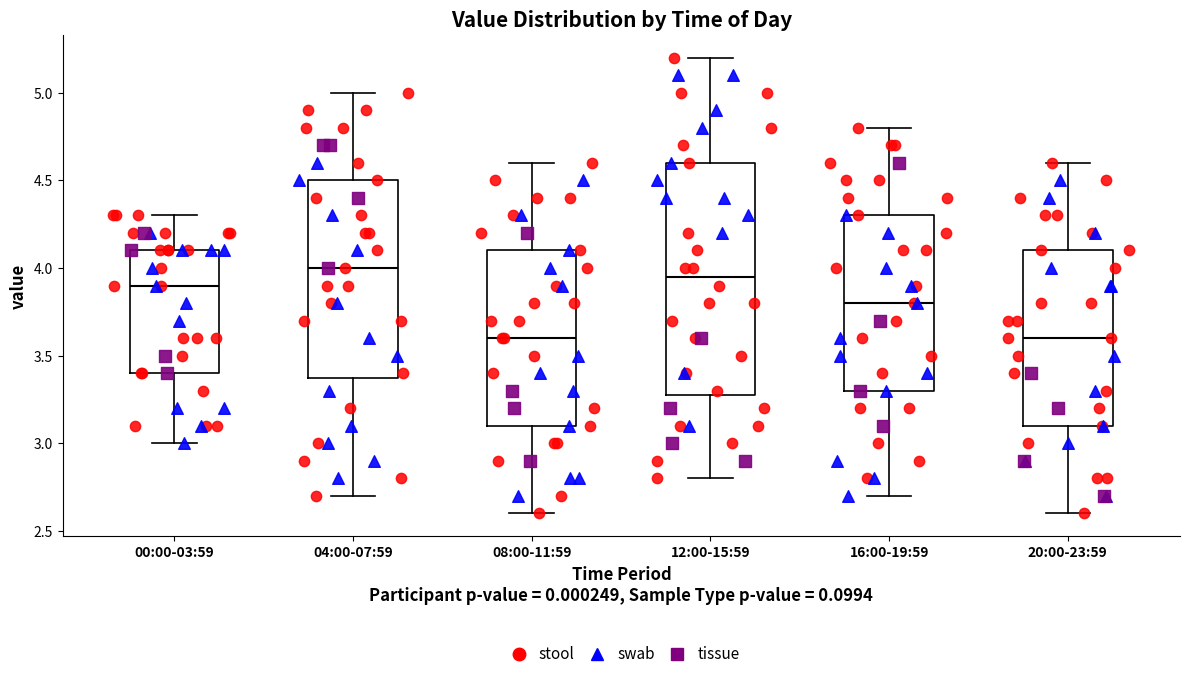

Comparing the boxes themselves (not the whiskers), which one is the tallest?

12:00-15:59